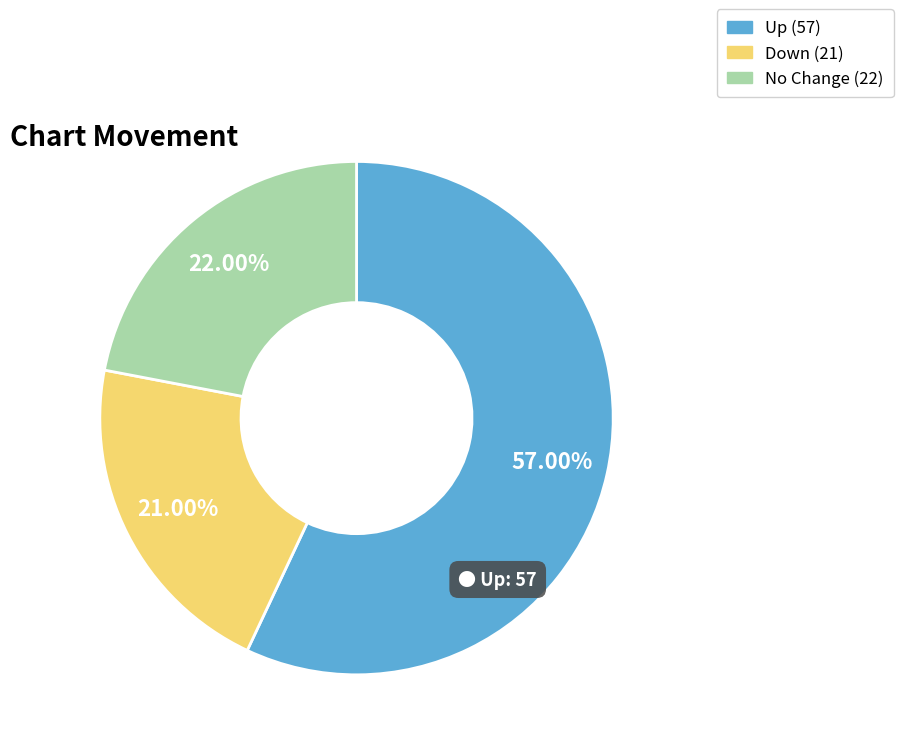

Is there any slice that represents more than half of the pie?

Yes